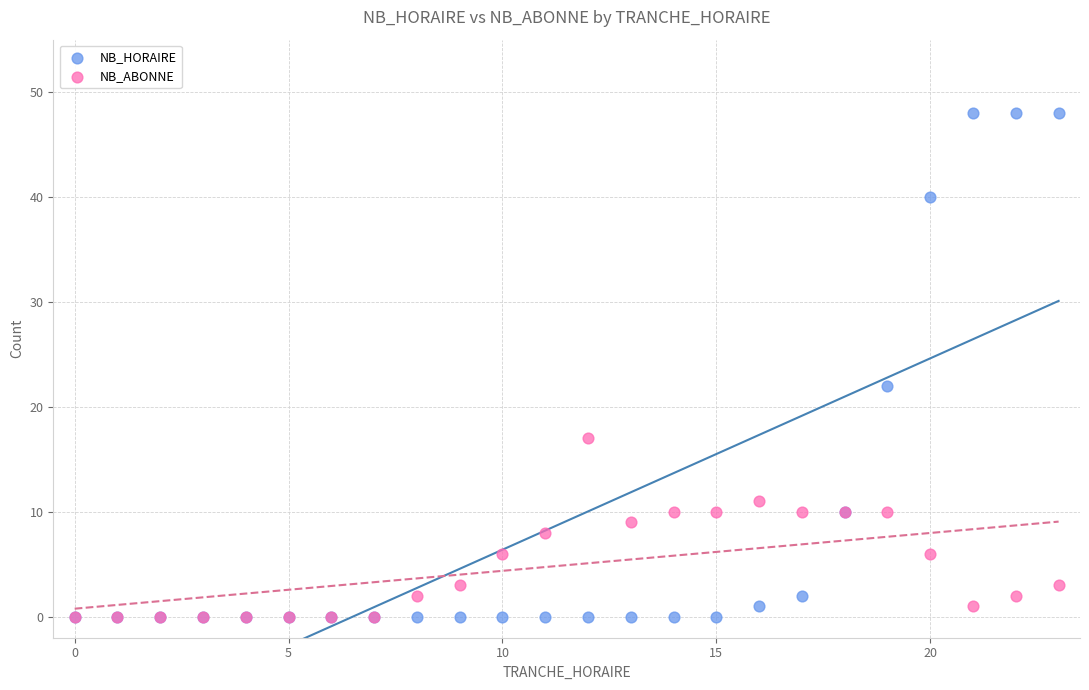

Which series reaches the maximum Y coordinate?

NB_HORAIRE